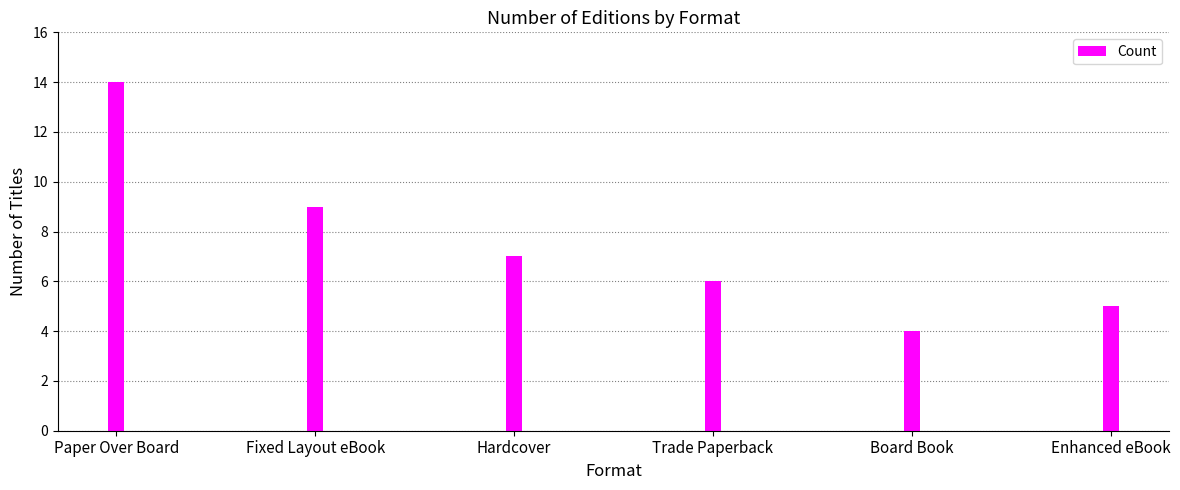

What is the label of the 1st bar from the right?

Enhanced eBook